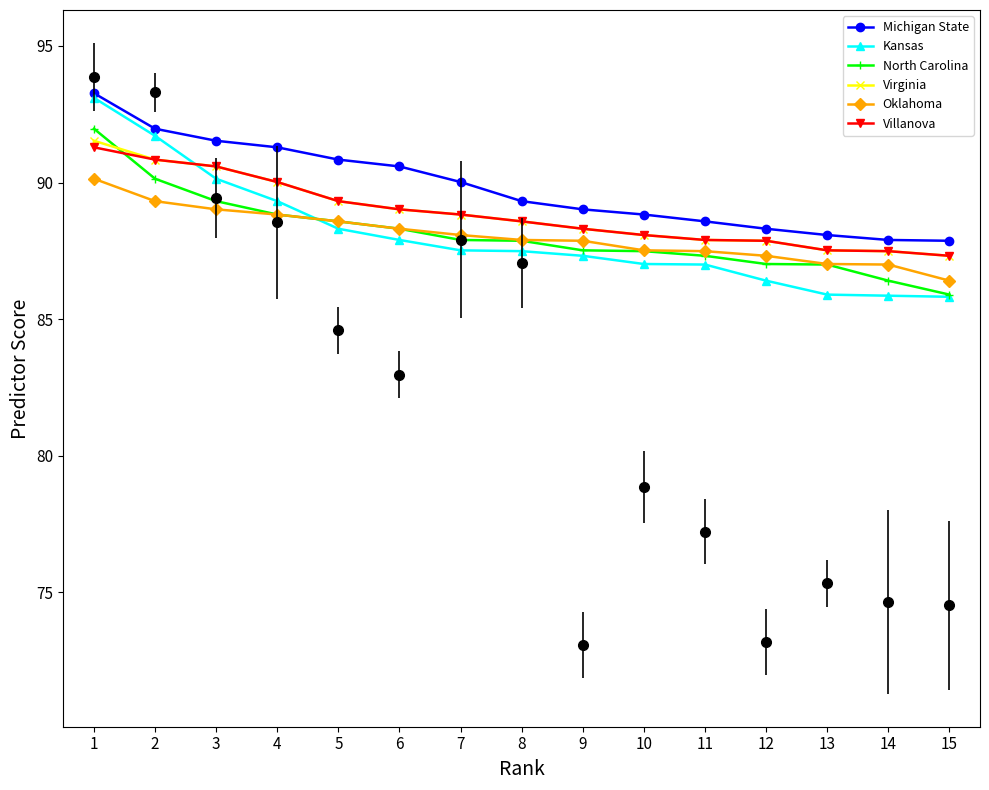

What is the value of the North Carolina point at the 5th from the left?

88.6